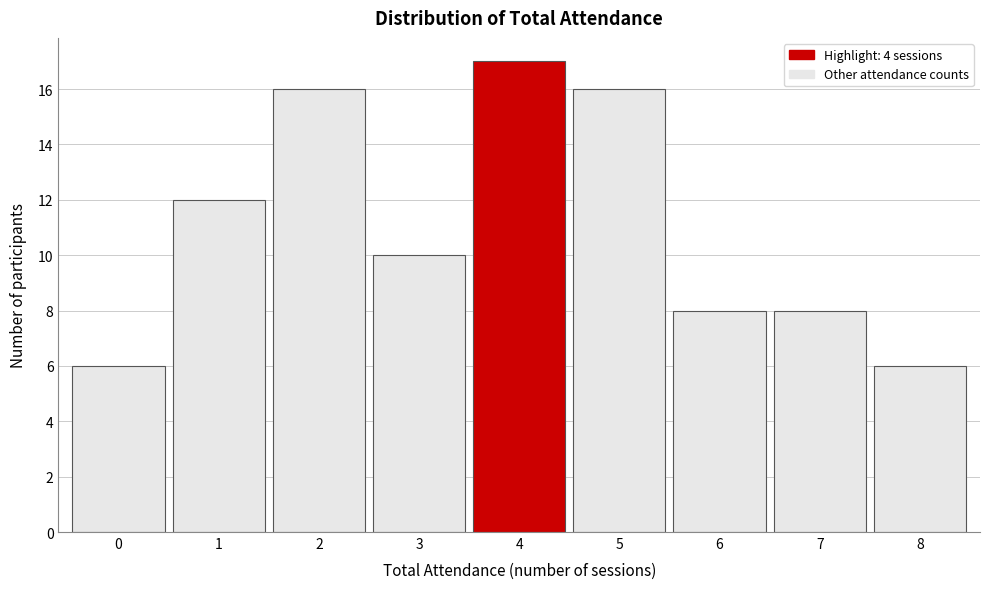

What is the height of the bar covering 1.5 to 2.5 on the x-axis? The values are not printed on the chart, so give them approximately, as read against the axis.

16